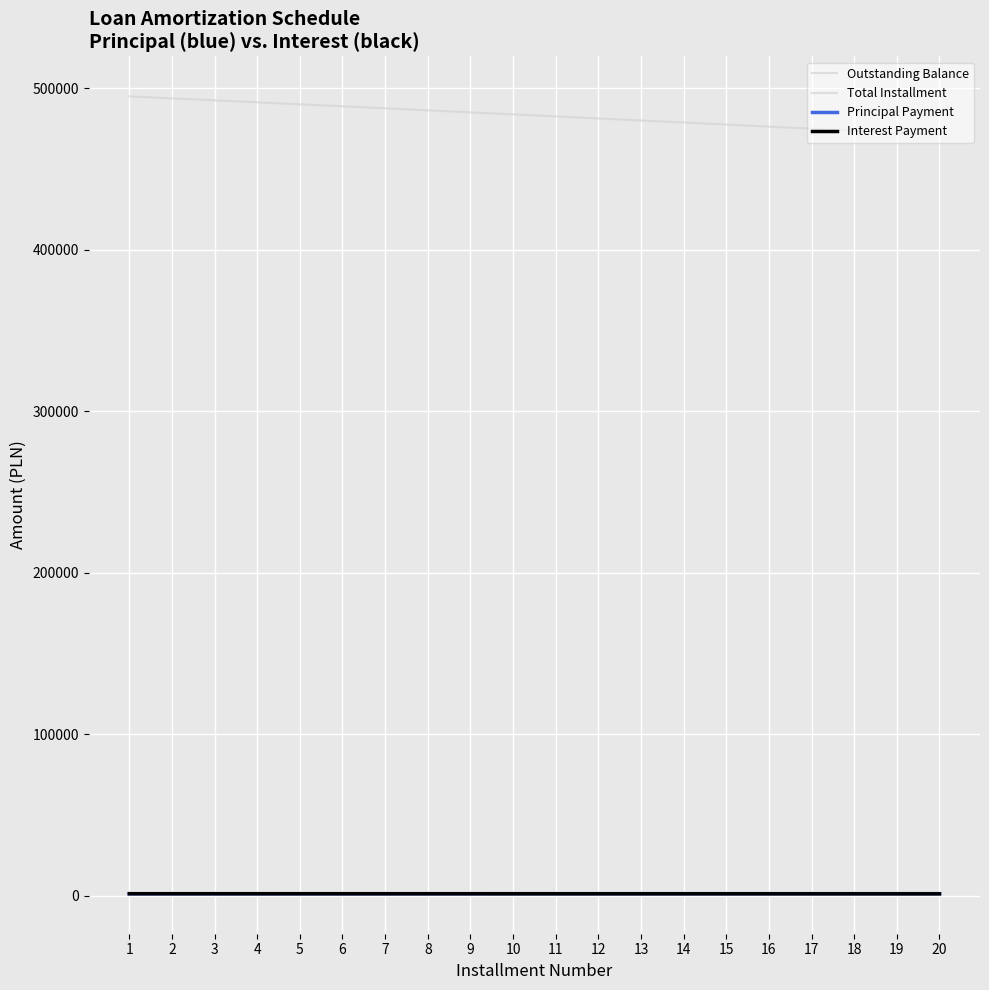

What is the difference between the Principal Payment values at 15 and 16?

3.3